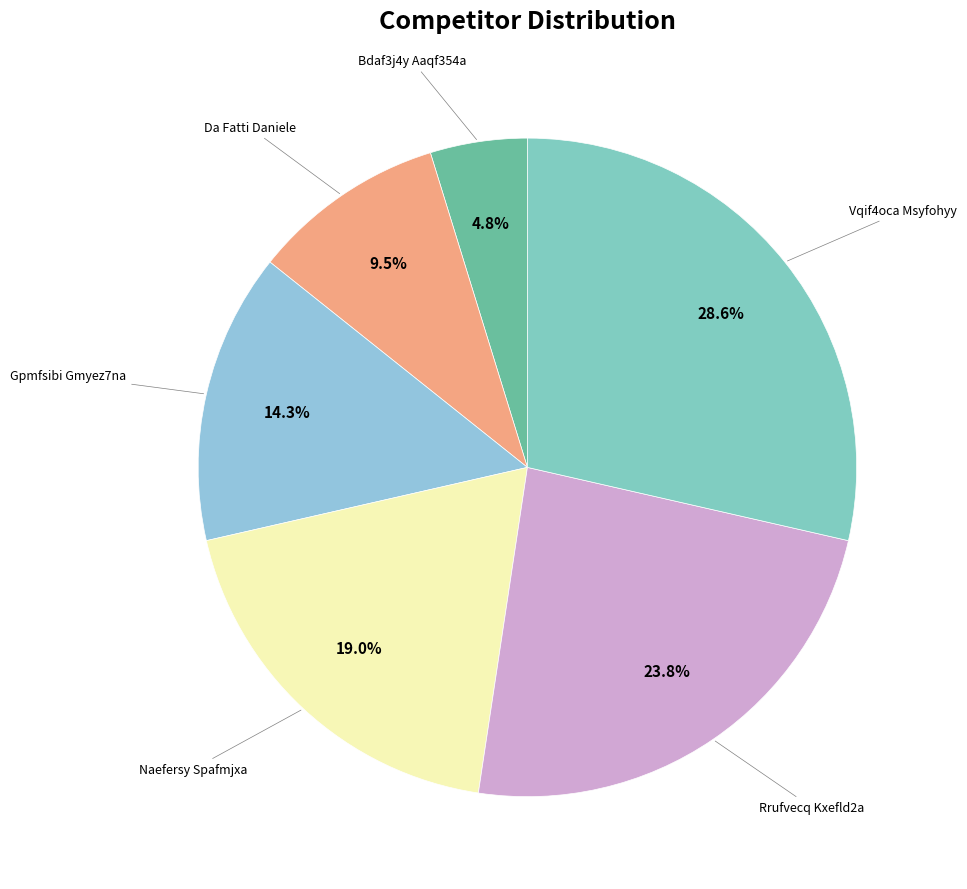

Which category has the biggest portion of the pie?

Vqif4oca Msyfohyy